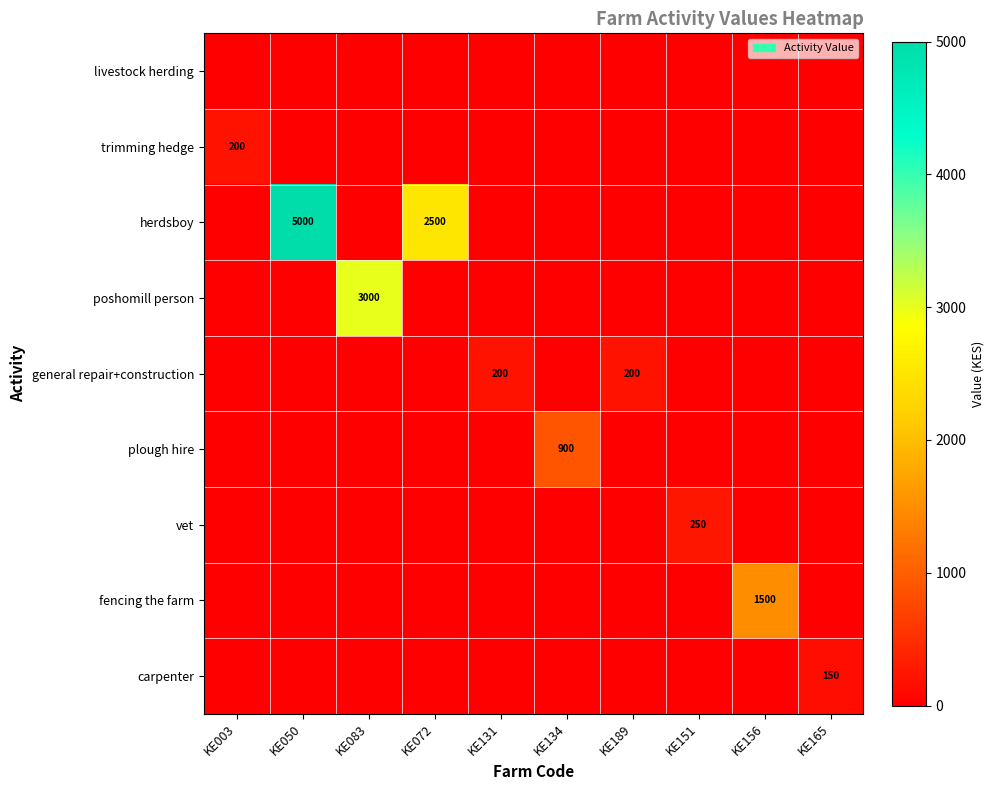

What is the difference between the highest and lowest values at KE072?

2500